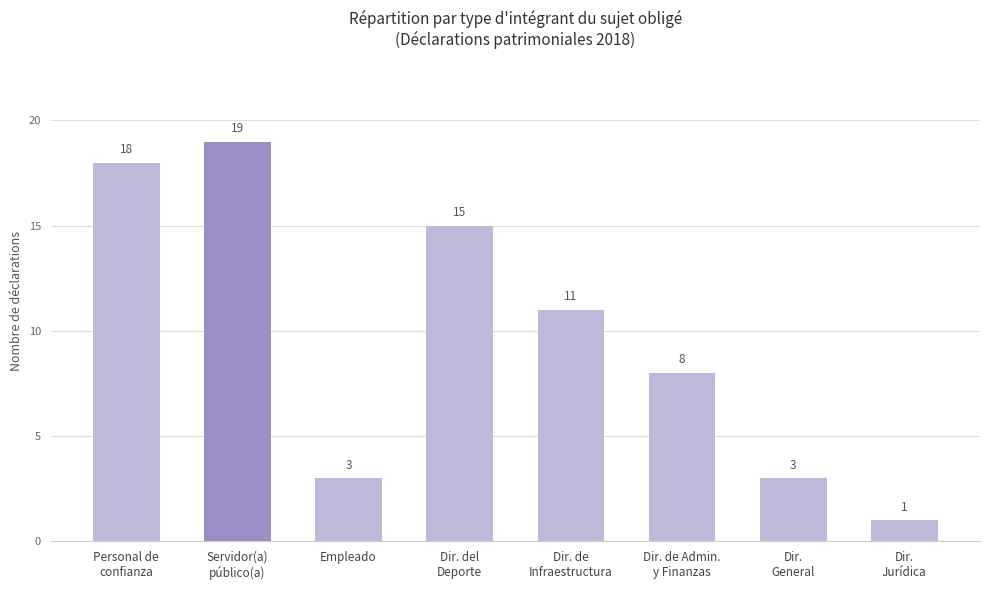

What is the ratio of the value at Dir. de Admin.
y Finanzas to the value at Dir.
General?

2.7